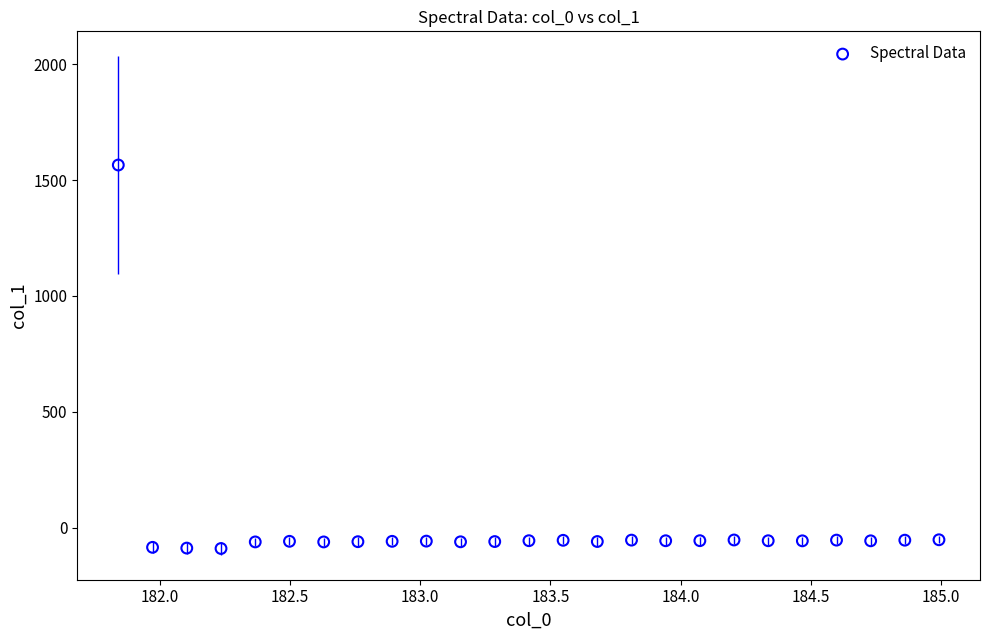

What is the range of X values (max minus min)?

3.1